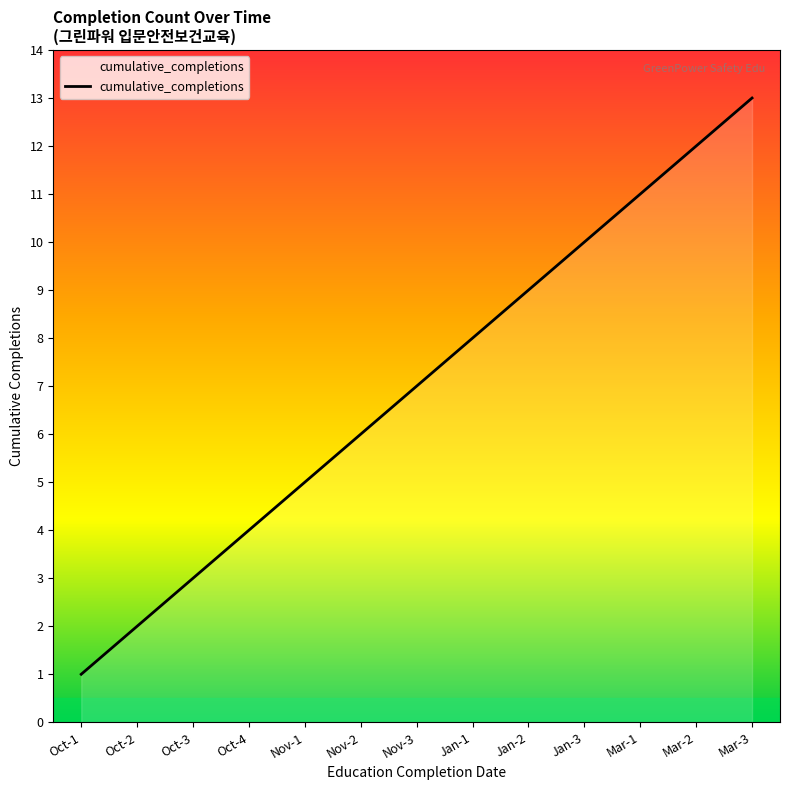

Which label corresponds to the smallest value in the chart?

Oct-1